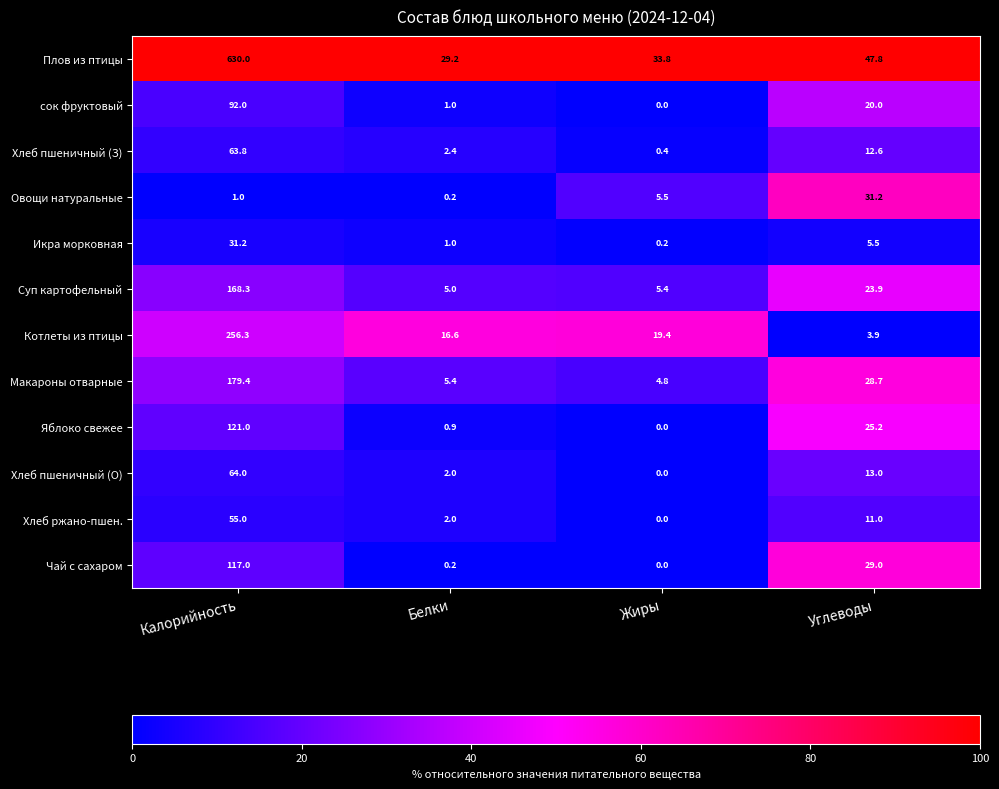

Is the value of Овощи натуральные at Белки greater than the value of Суп картофельный at Жиры?

No